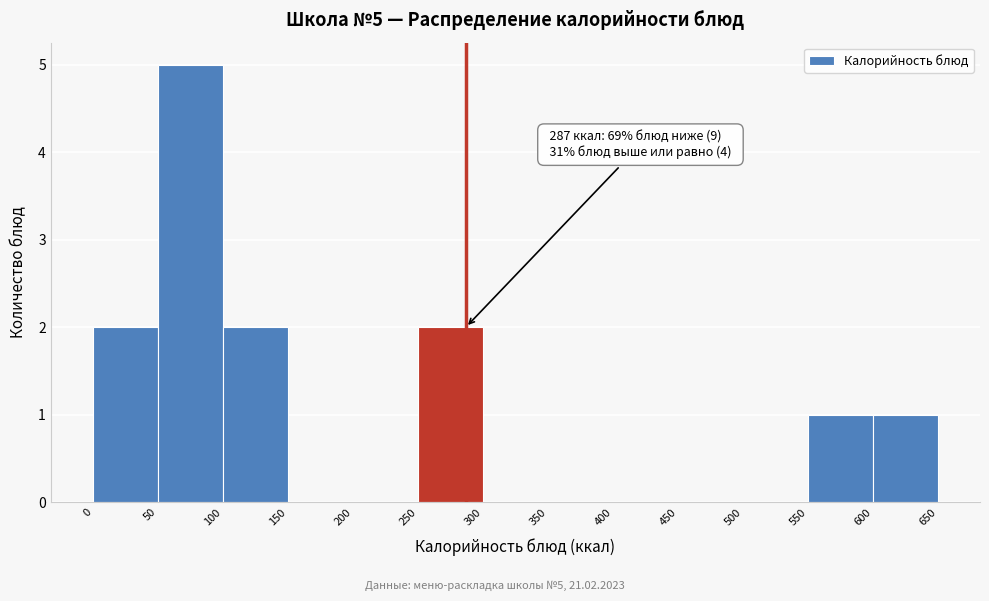

Which range on the x-axis has the tallest bar?

50 to 100